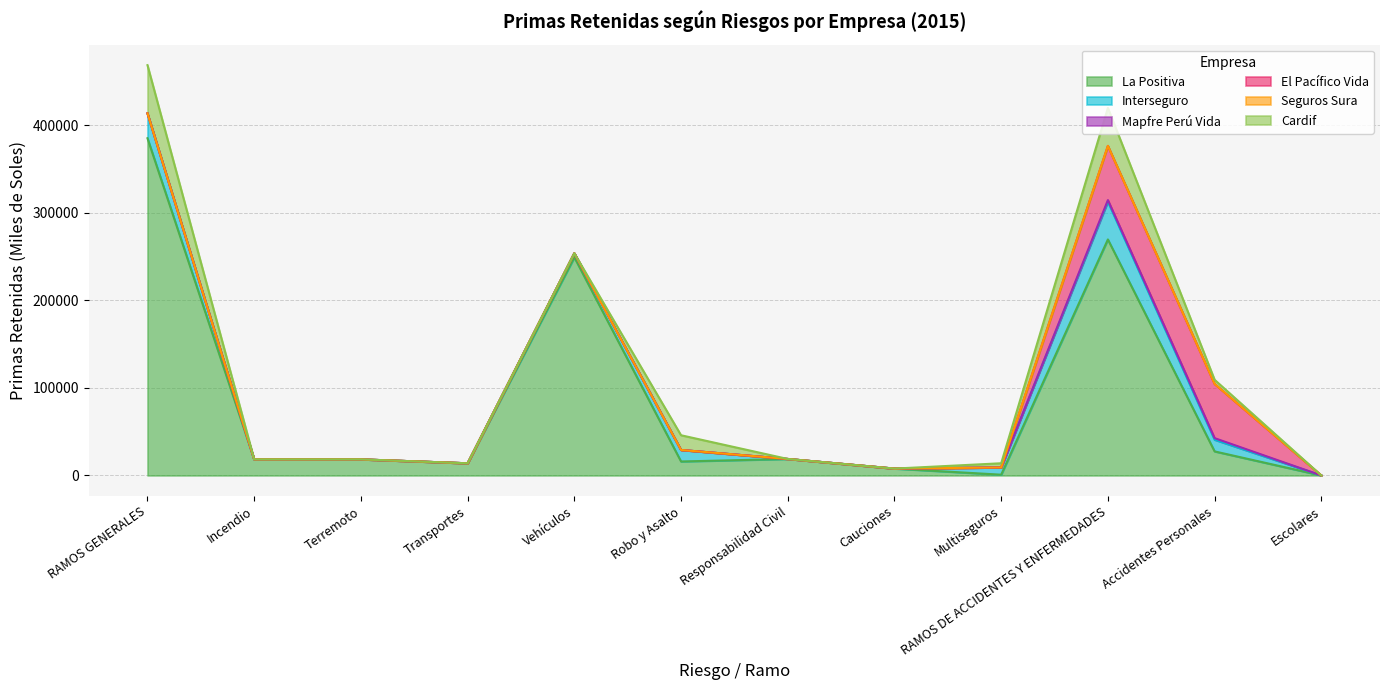

What are all the series names shown in the legend?

La Positiva, Interseguro, Mapfre Perú Vida, El Pacífico Vida, Seguros Sura, Cardif